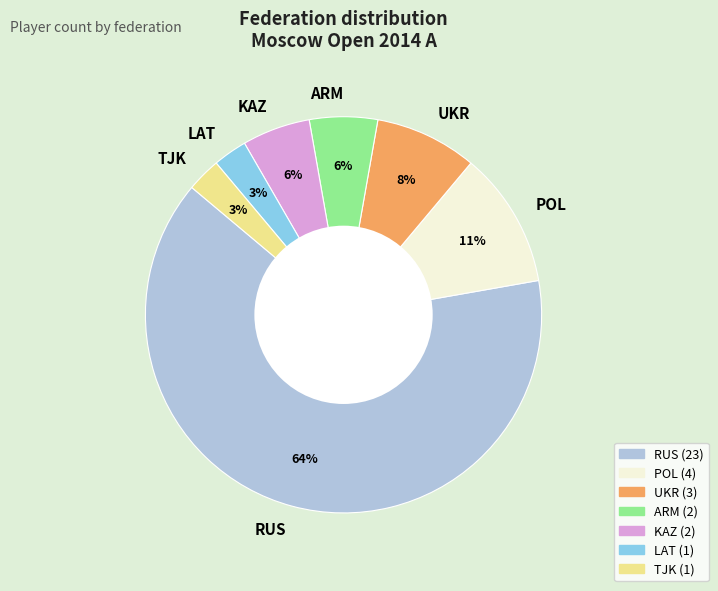

Does RUS represent more than half of the total?

Yes